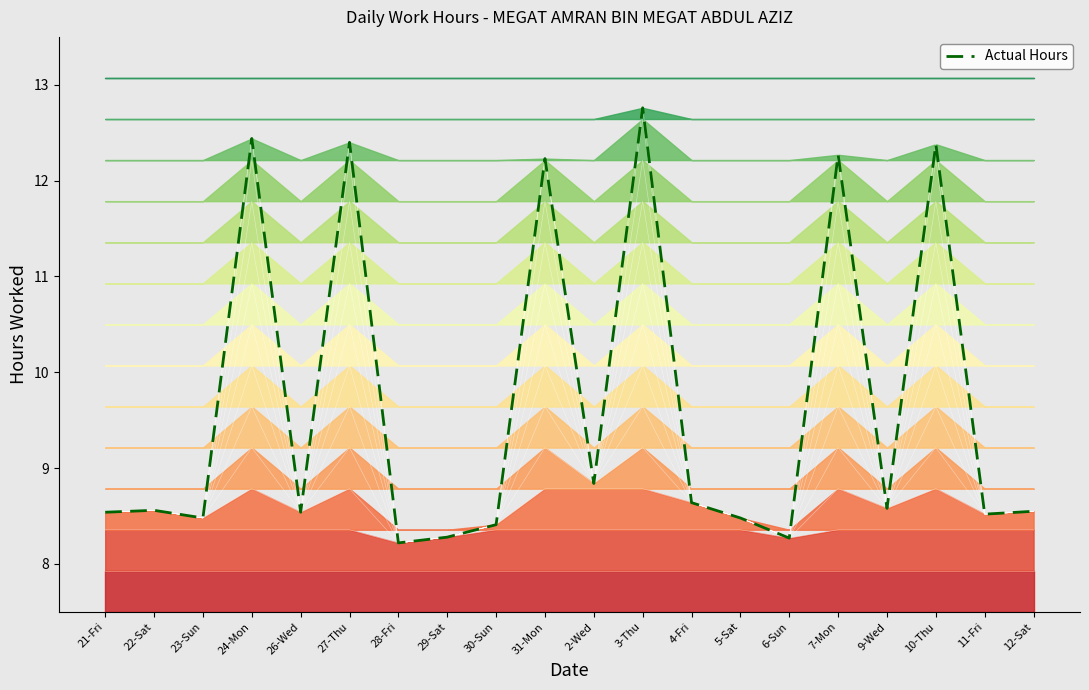

What is the average value?

9.7